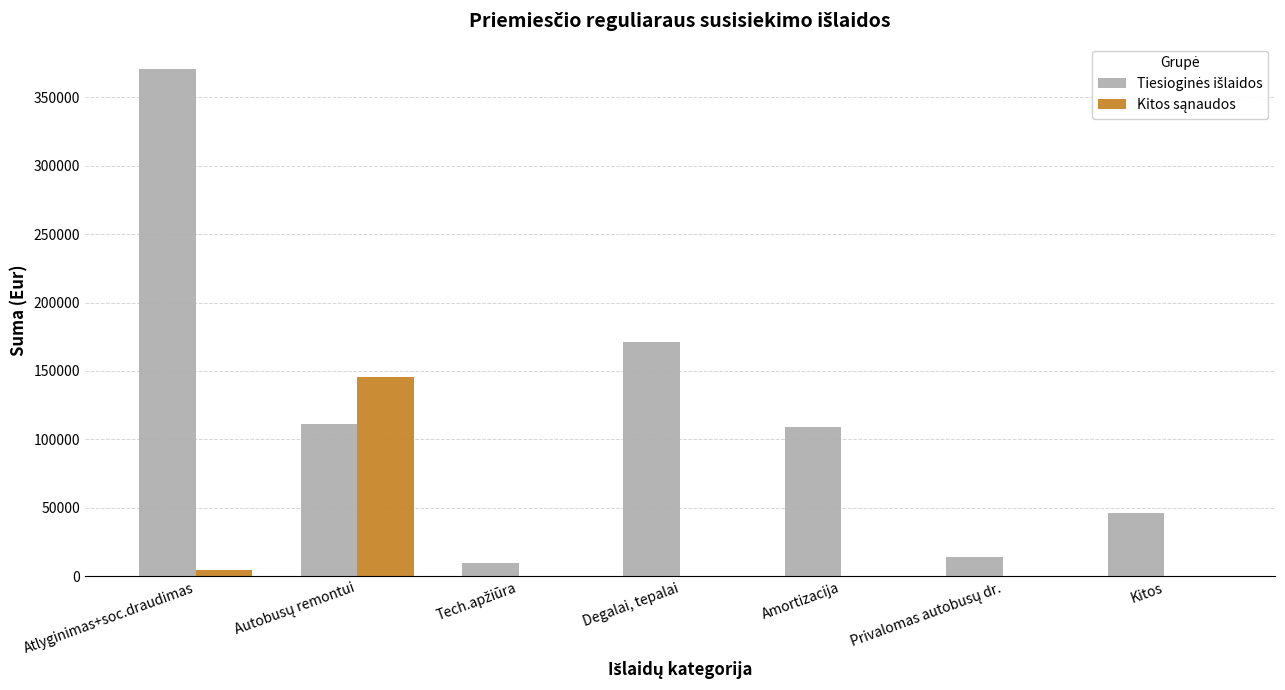

At which category is the sum across all series the highest?

Atlyginimas+soc.draudimas